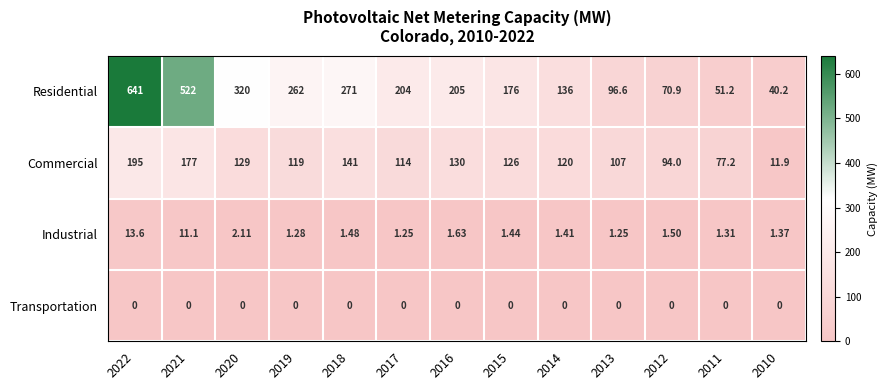

At 2013, list the series in order from smallest to largest.

Transportation, Industrial, Residential, Commercial